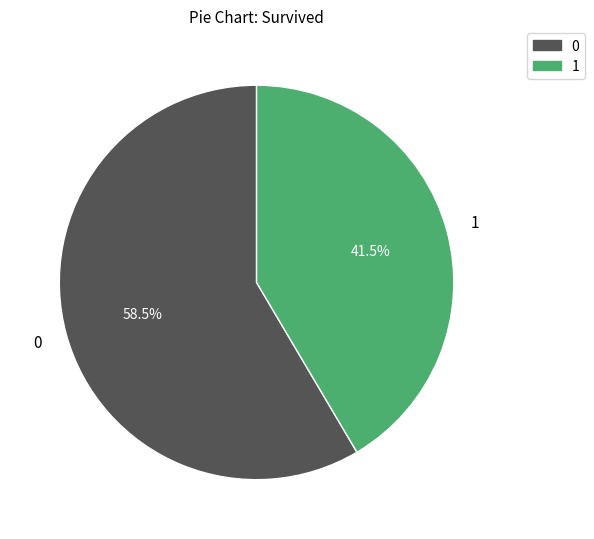

Is there a majority slice in this chart?

Yes